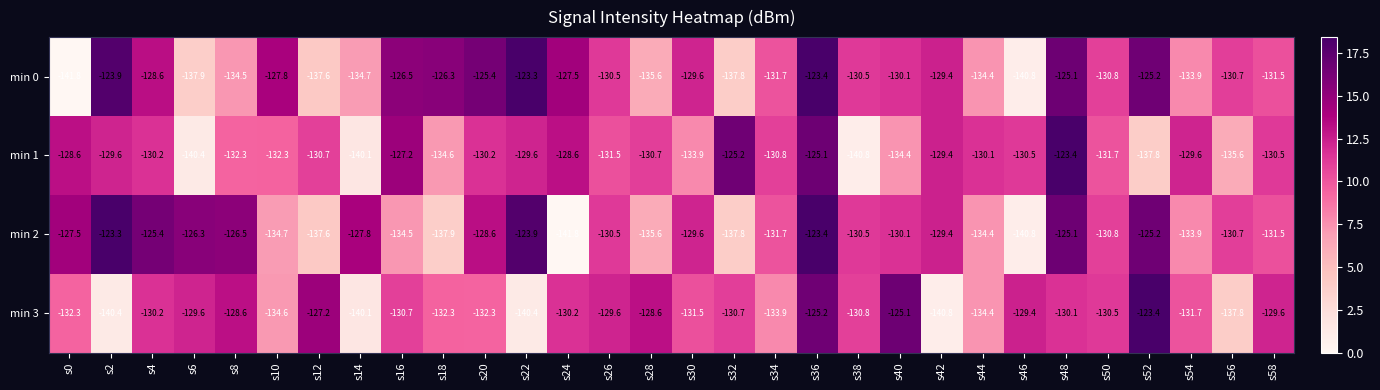

Is it true that min 2 equals -134.7 at s10?

True